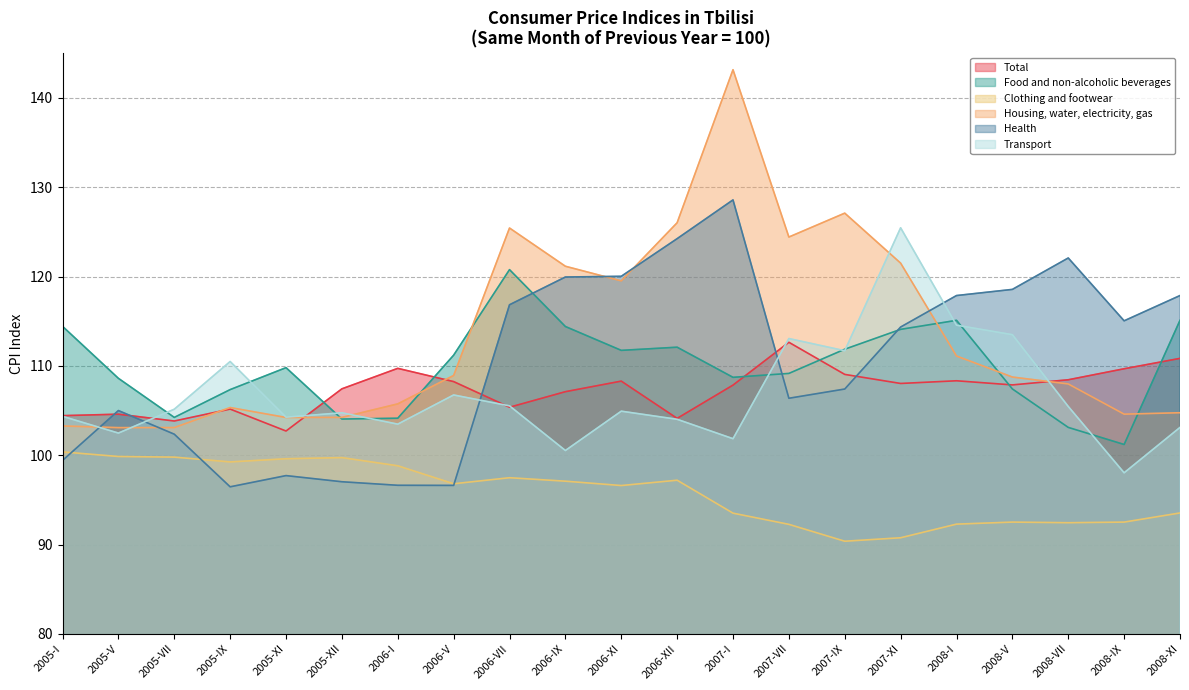

After their last crossing, which series has the higher values: Total or Transport?

Total